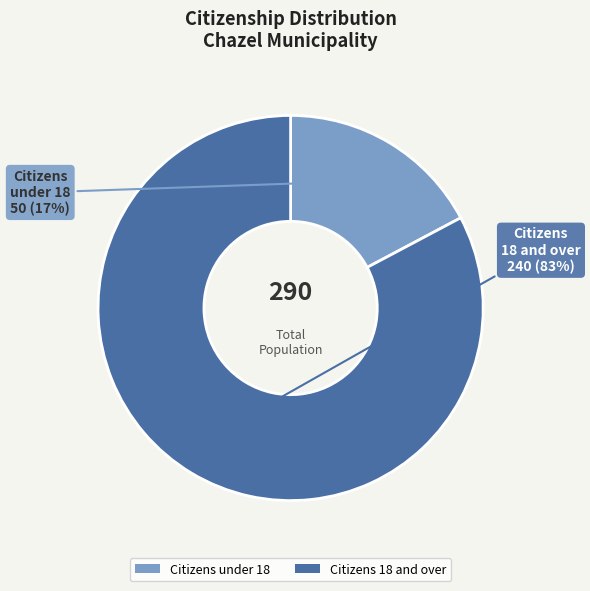

Which category has the biggest portion of the pie?

Citizens 18 and over